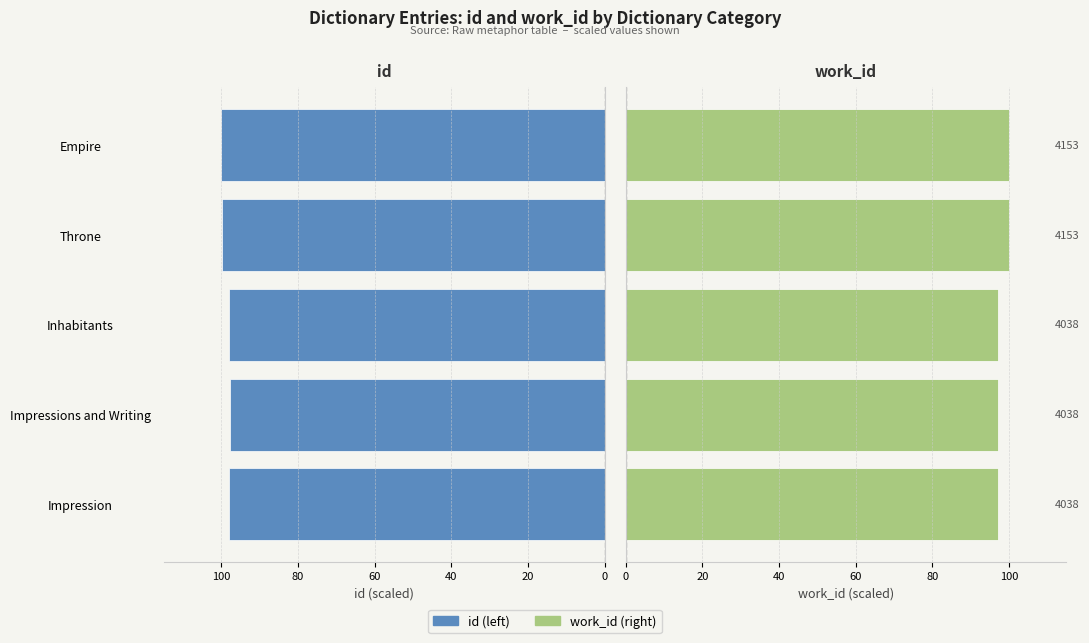

Which series has the largest total across all categories?

work_id (right)